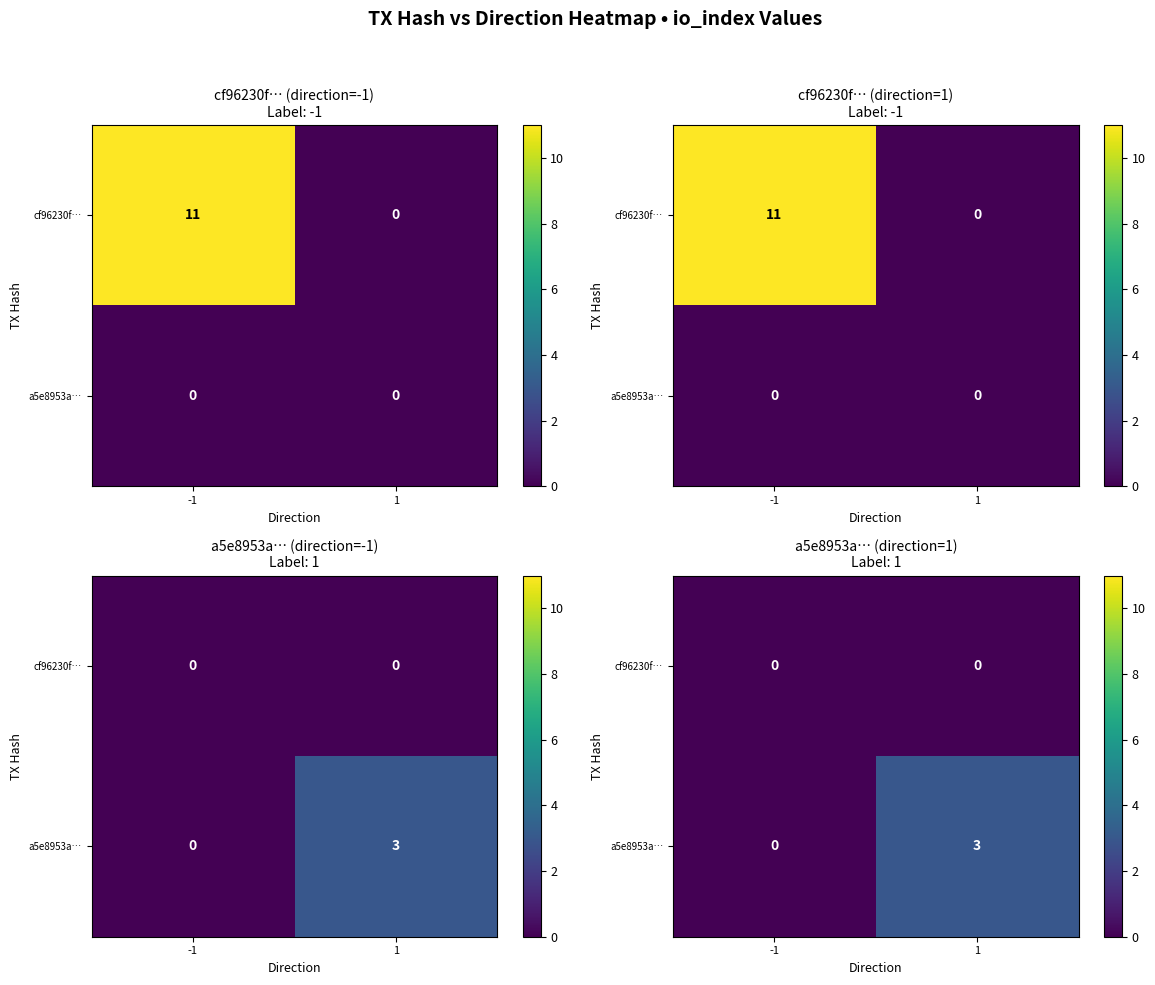

Which label corresponds to the smallest value in the chart?

-1